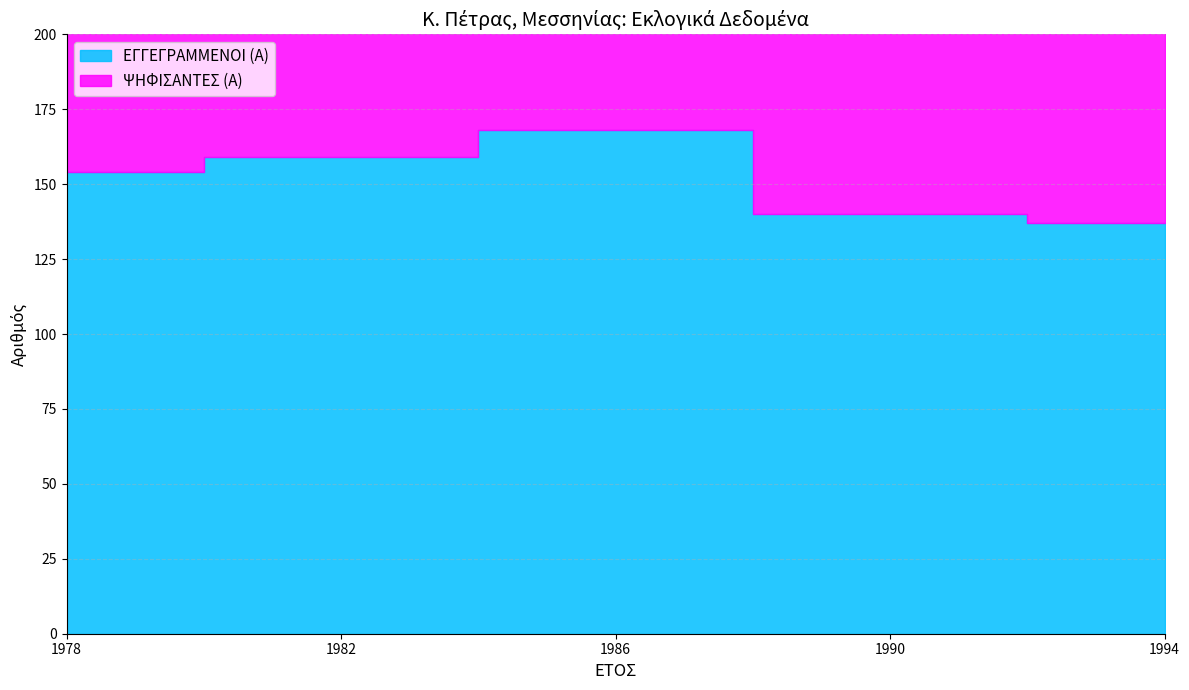

Is the value of ΕΓΓΕΓΡΑΜΜΕΝΟΙ (Α) at 1978 greater than the value of ΨΗΦΙΣΑΝΤΕΣ (Α) at 1986?

Yes